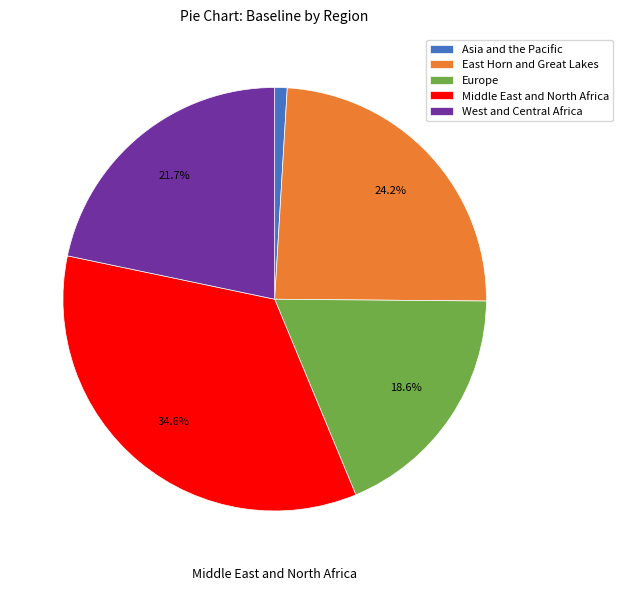

Do Middle East and North Africa and Europe together represent more than half of the pie?

Yes